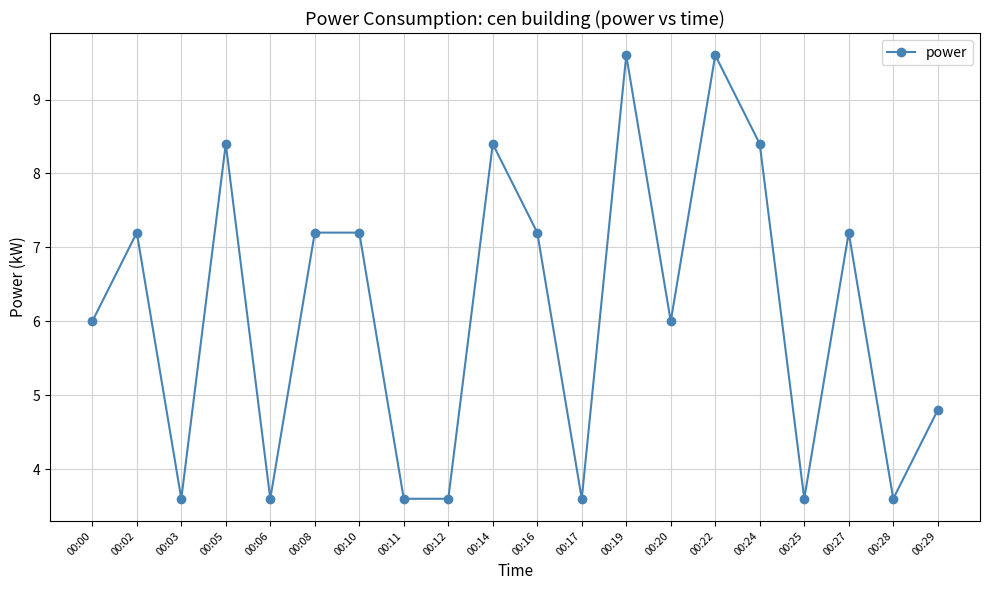

How many distinct data groups are displayed?

1